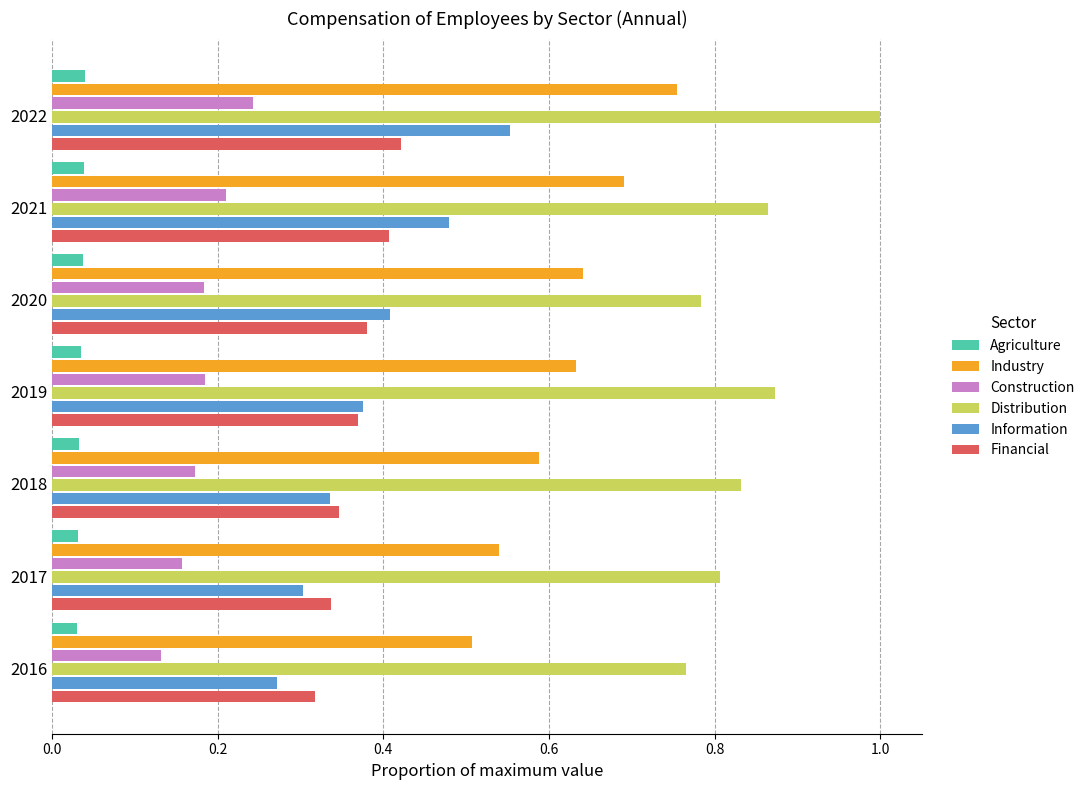

Is it true that Financial equals 0.2 at 2019?

False